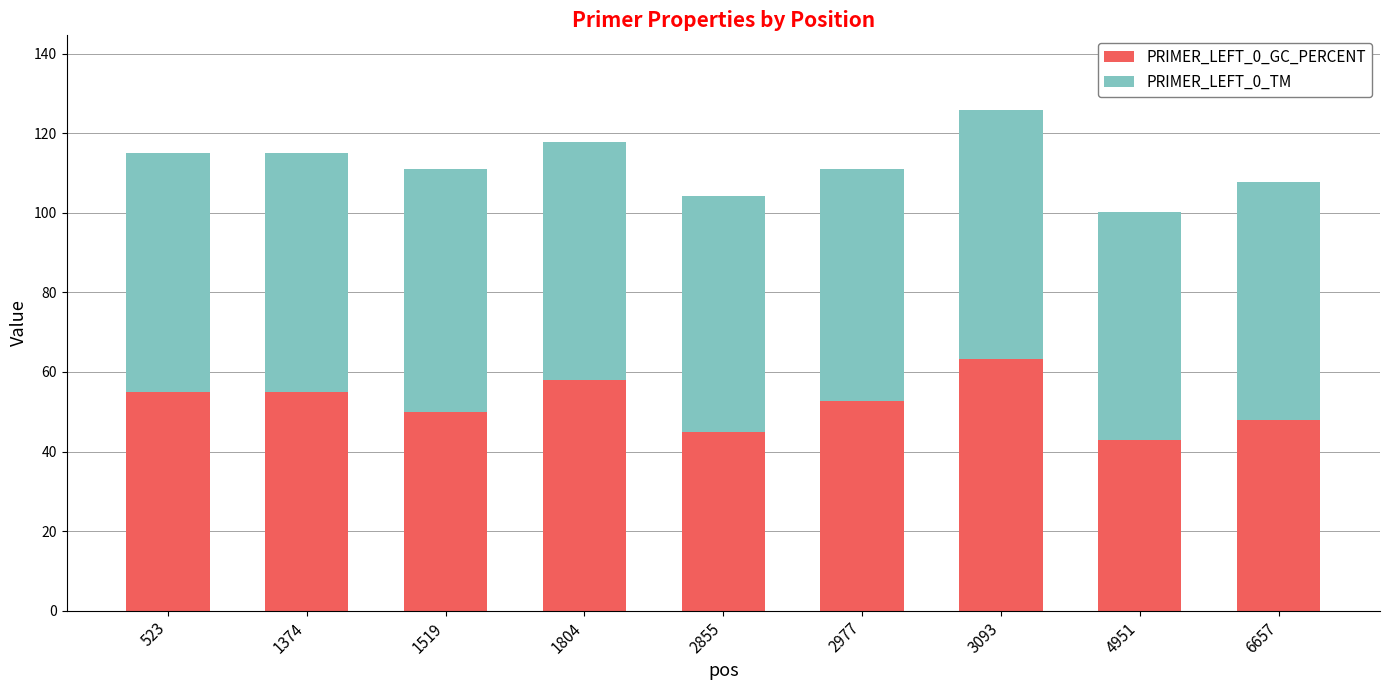

What is the difference between the maximum and minimum values in the PRIMER_LEFT_0_GC_PERCENT series?

20.3